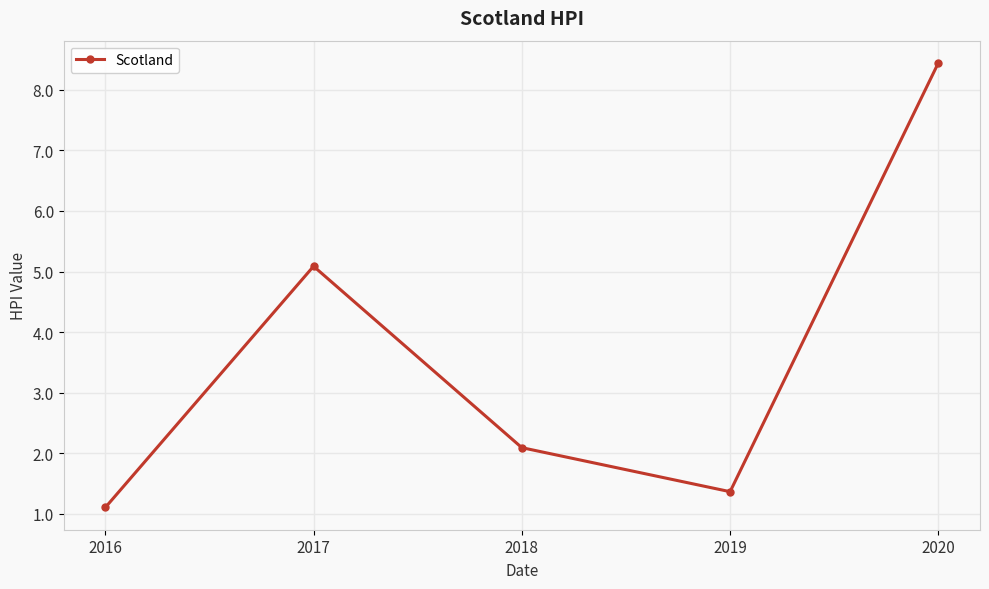

What is the change in value from 2016 to 2019?

+0.3